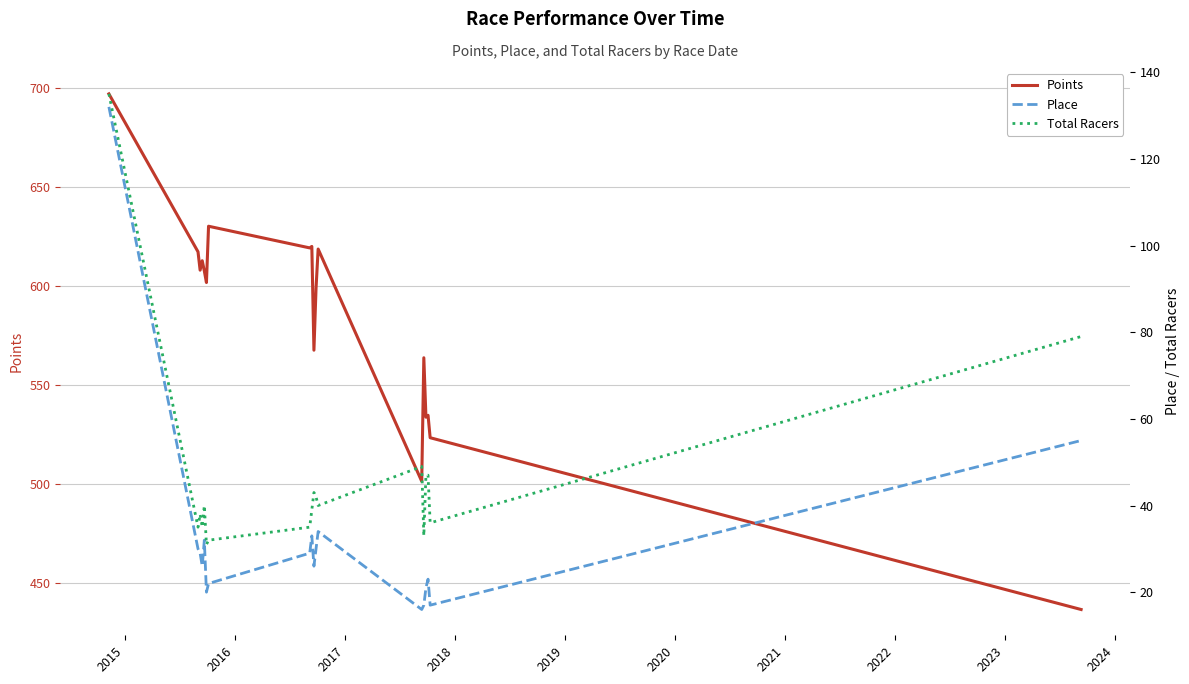

What is the lowest value of the Points series?

436.7